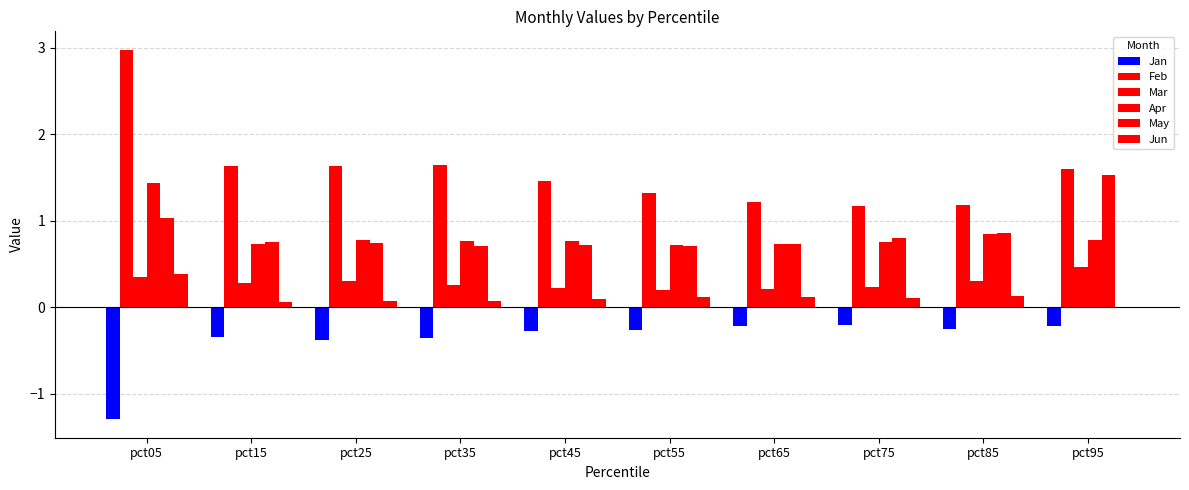

Are the bars grouped side by side (vs. stacked)?

Yes